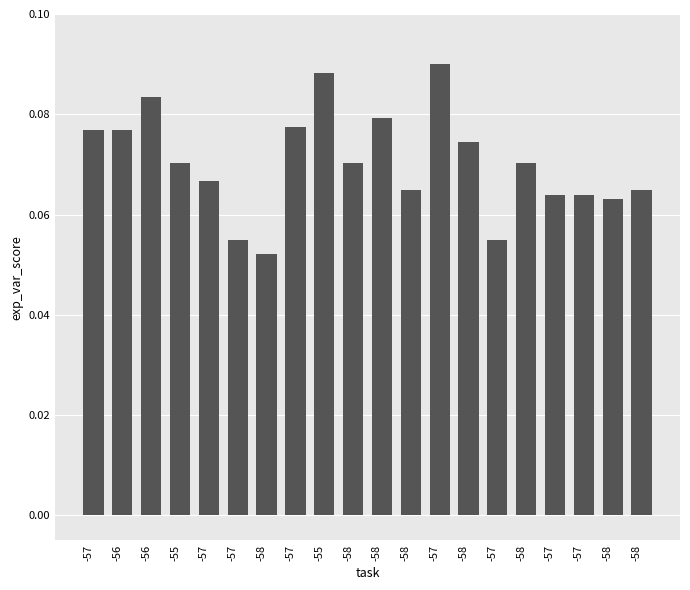

How many data points does each series have?

20